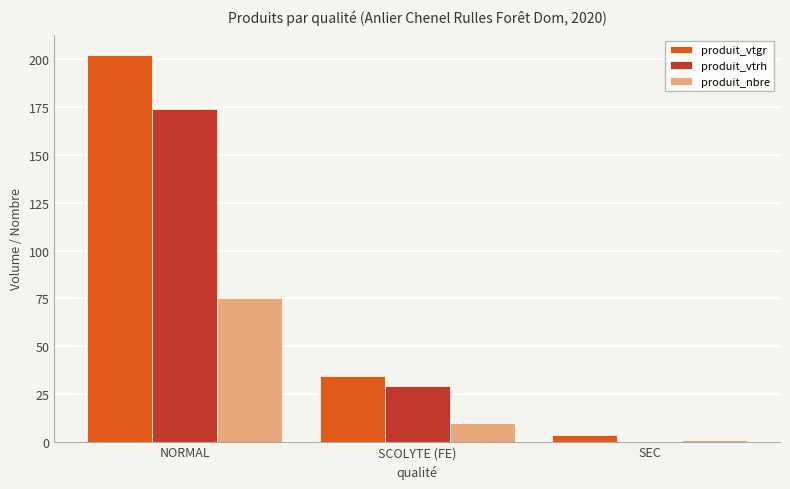

At which category is the sum across all series the highest?

NORMAL